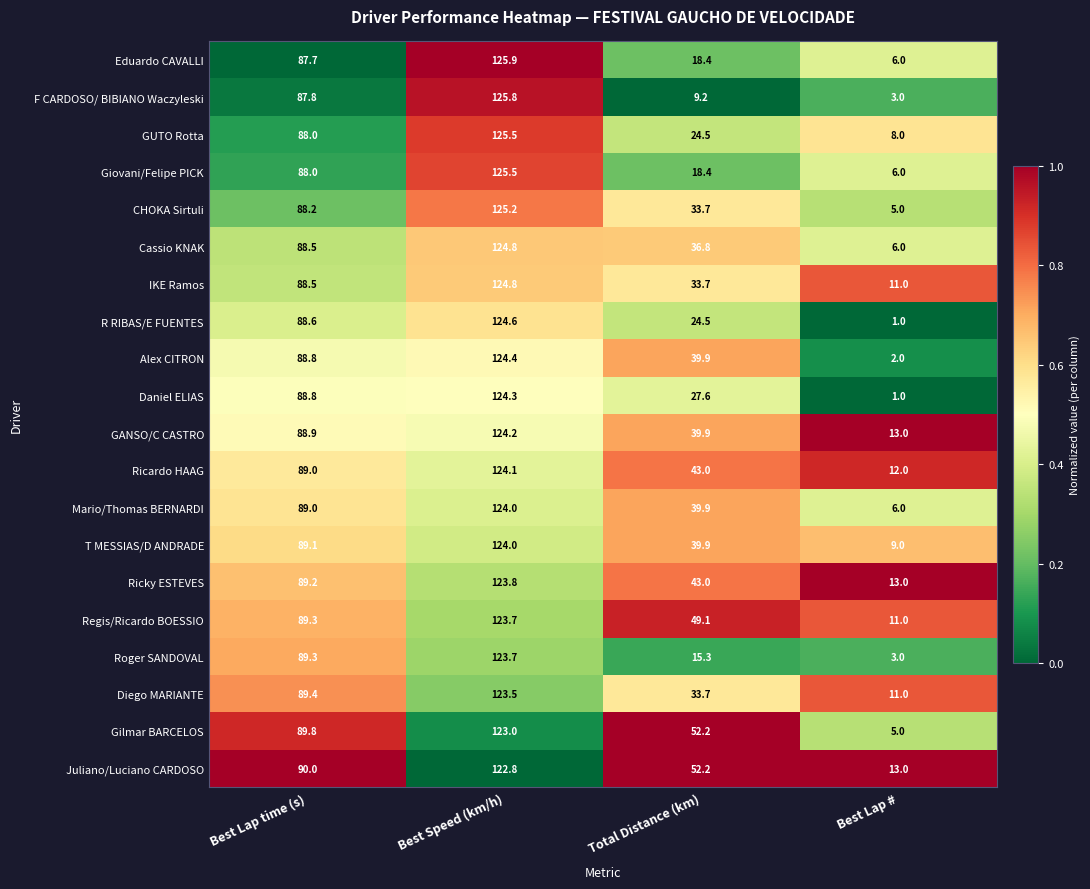

Which series has the largest range (max minus min)?

R RIBAS/E FUENTES